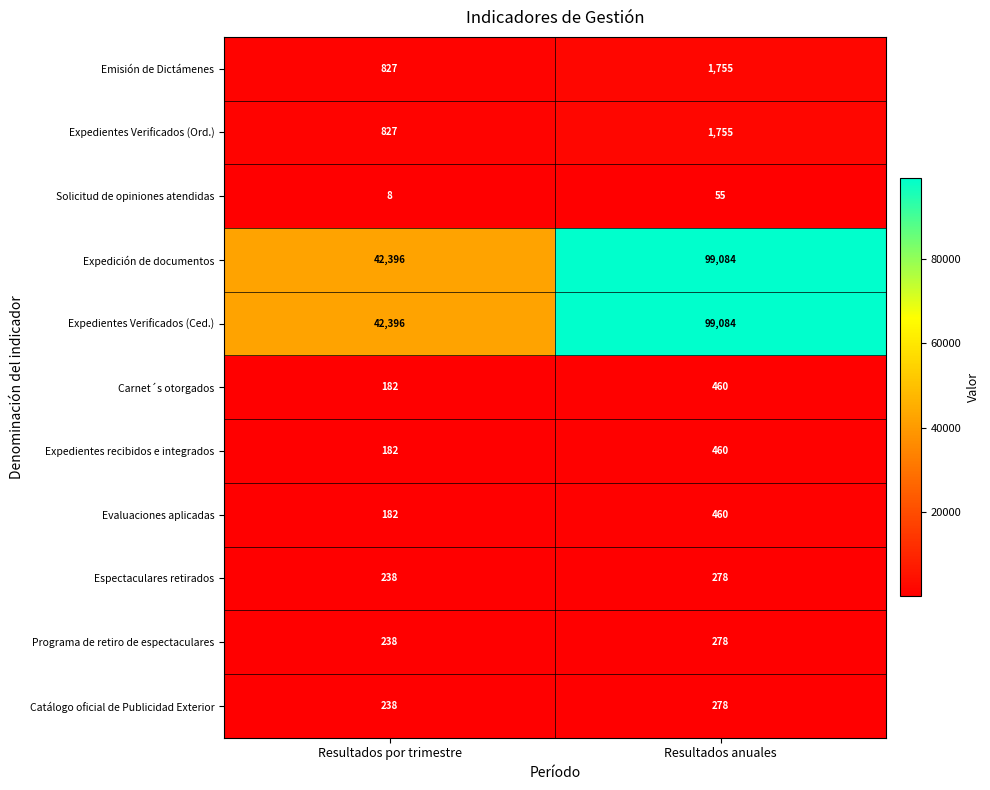

True or false: Expedientes Verificados (Ord.) has a value of 827 at Resultados por trimestre.

True